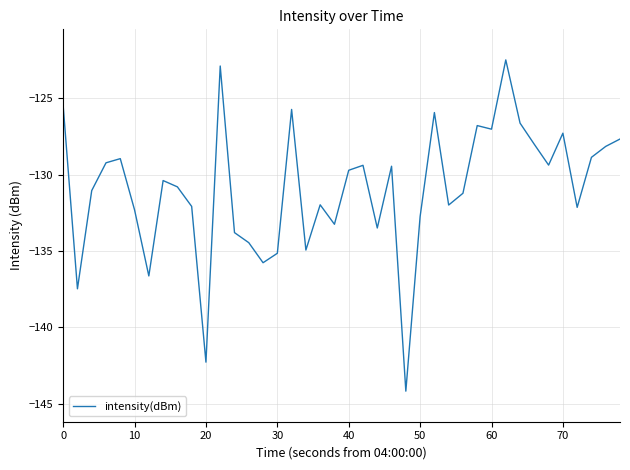

What is the sum of all values?

-5237.3